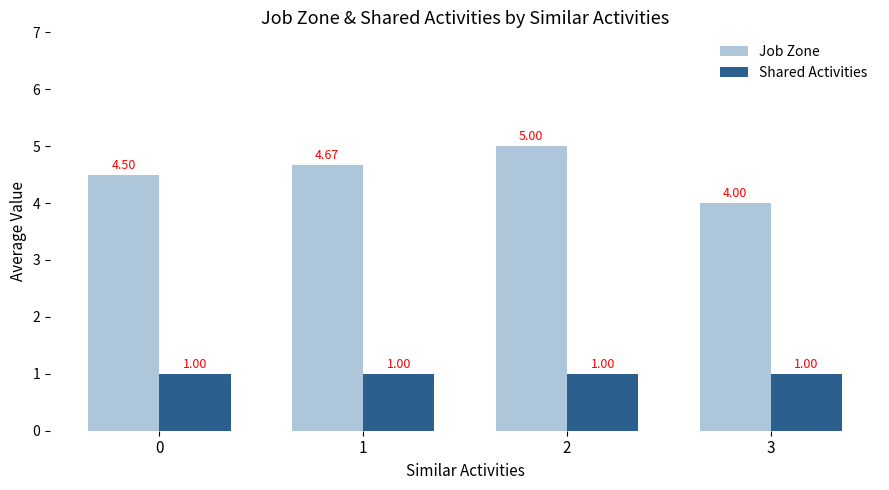

At which category is the sum across all series the highest?

2